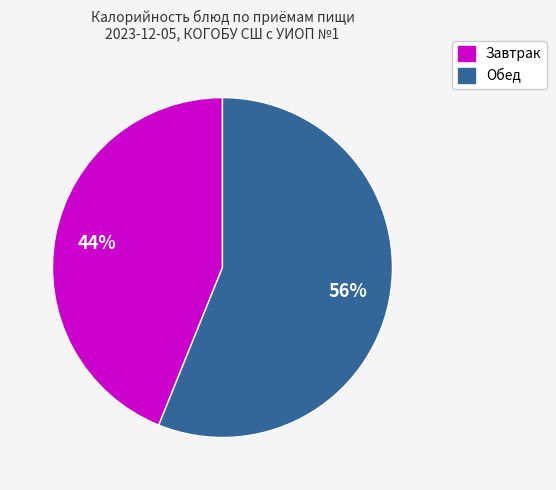

To the nearest percent, what is the average slice percentage?

50%